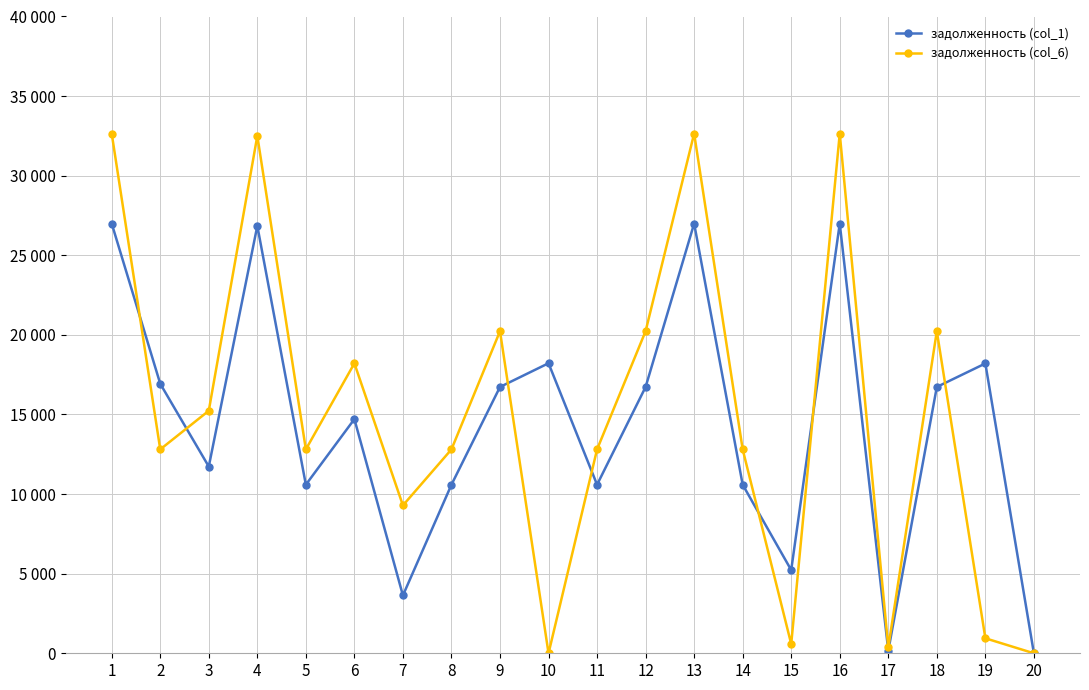

What are all the series names shown in the legend?

задолженность (col_1), задолженность (col_6)